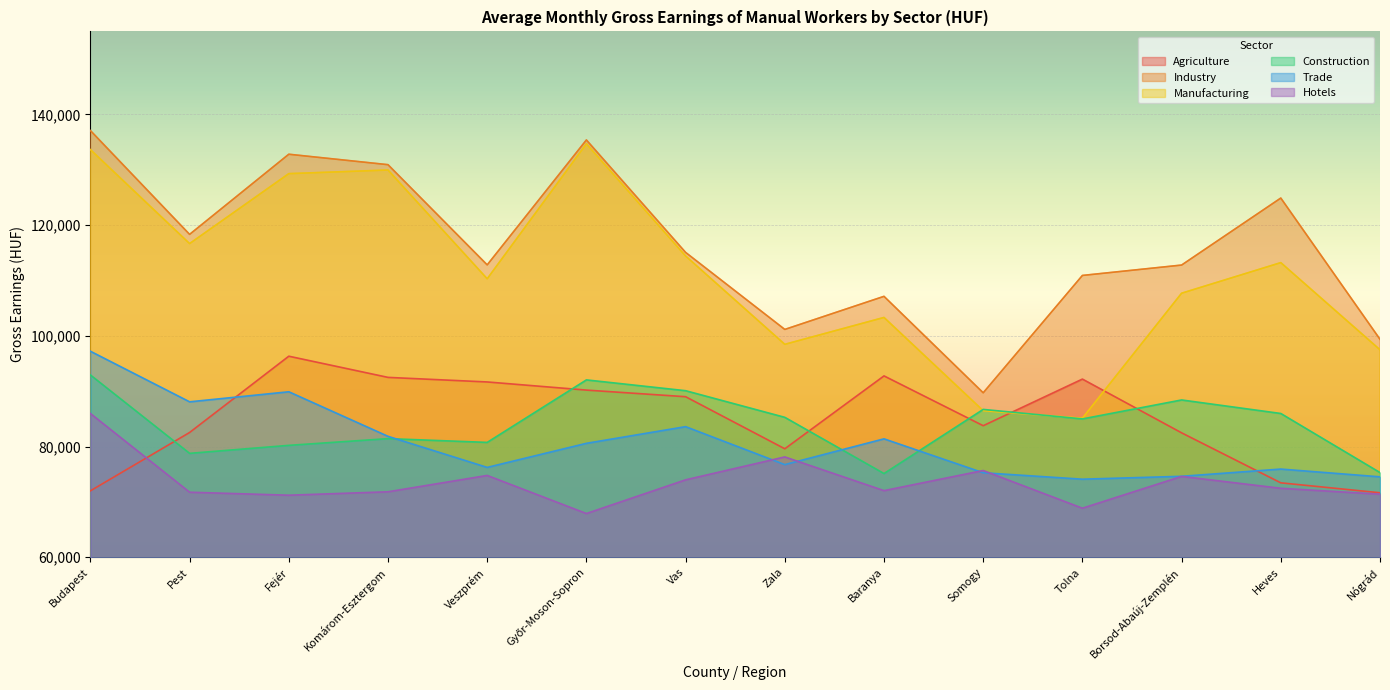

How many values in the Construction series are below 85278?

7